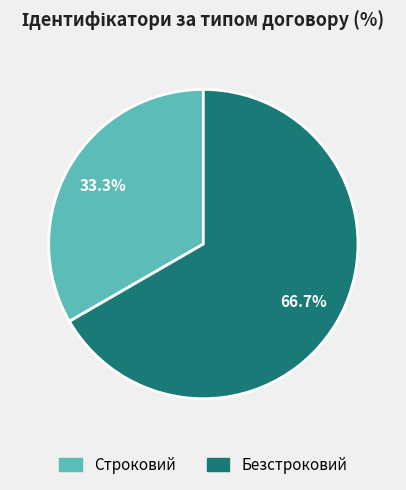

To the nearest percent, what is the difference between the largest and smallest slice percentages?

33%